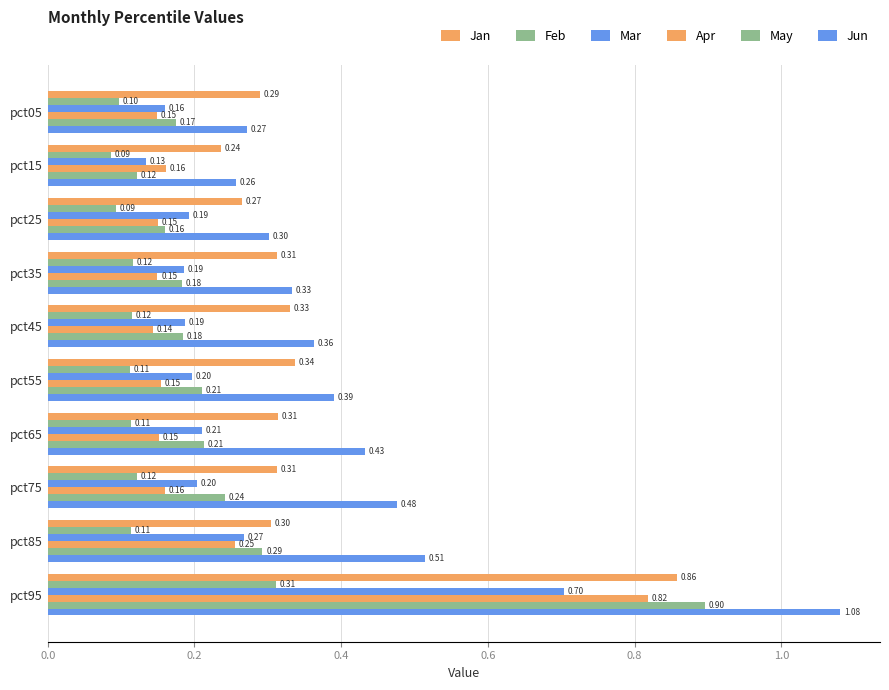

Which series has the largest total across all categories?

Jun